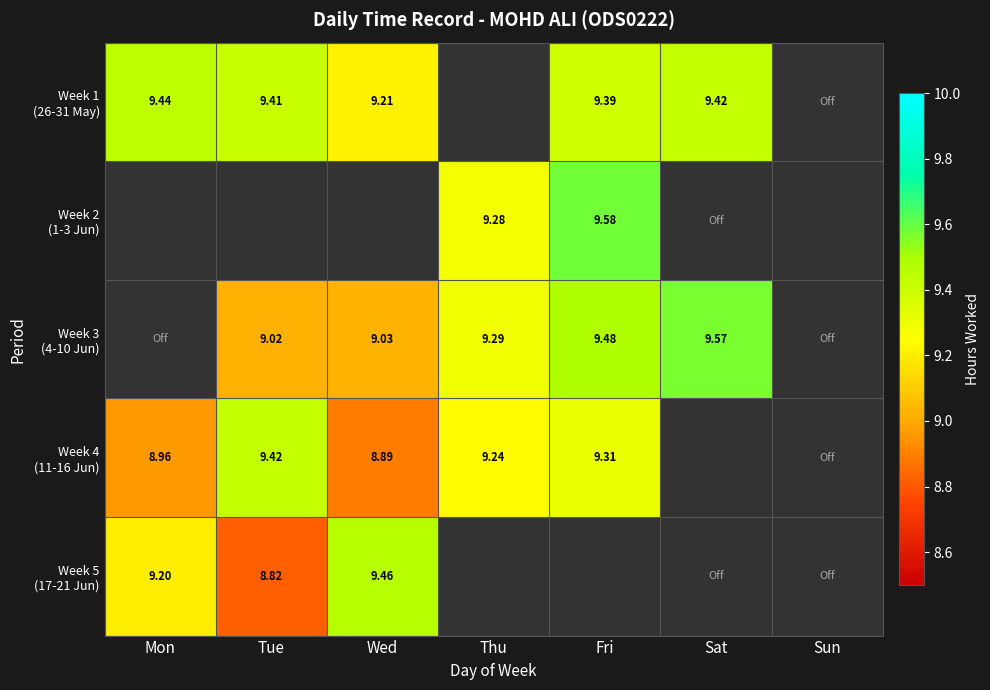

Is it true that Week 1 (26-31 May) equals 9.4 at Mon?

True